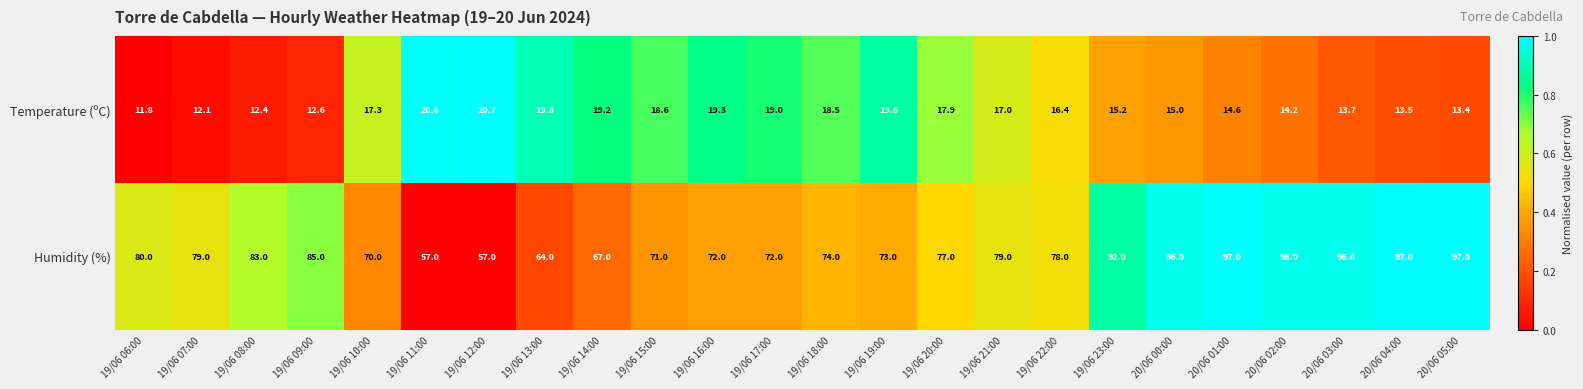

Rank the categories by Temperature (ºC) value from lowest to highest.

19/06 06:00, 19/06 07:00, 19/06 08:00, 19/06 09:00, 20/06 05:00, 20/06 04:00, 20/06 03:00, 20/06 02:00, 20/06 01:00, 20/06 00:00, 19/06 23:00, 19/06 22:00, 19/06 21:00, 19/06 10:00, 19/06 20:00, 19/06 18:00, 19/06 15:00, 19/06 17:00, 19/06 14:00, 19/06 16:00, 19/06 19:00, 19/06 13:00, 19/06 11:00, 19/06 12:00